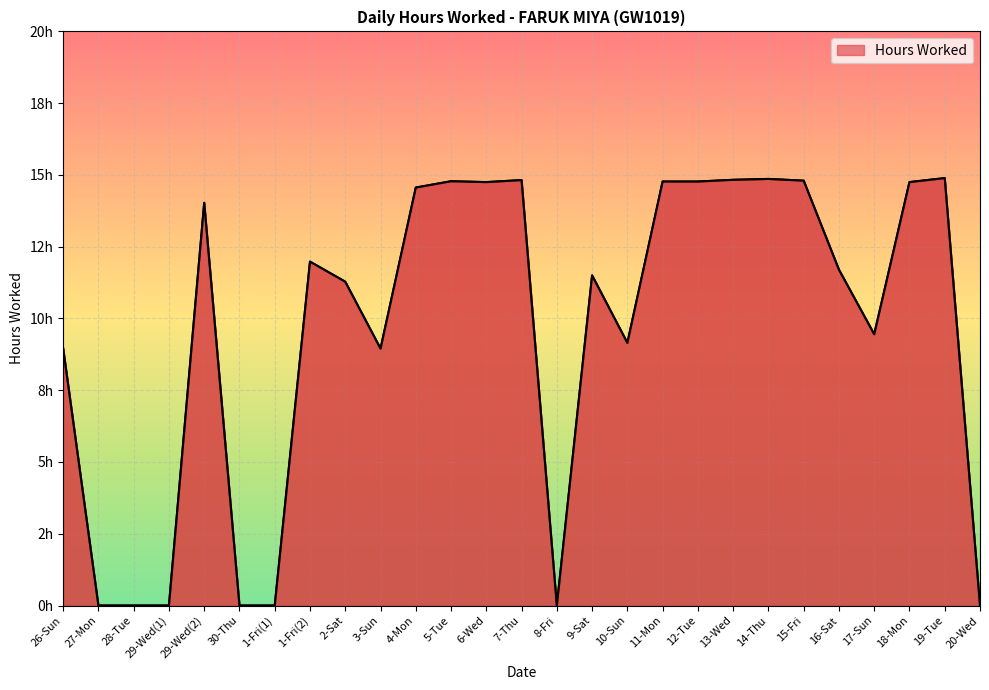

List the labels in order of value, smallest first.

27-Mon, 28-Tue, 29-Wed(1), 30-Thu, 1-Fri(1), 8-Fri, 20-Wed, 3-Sun, 26-Sun, 10-Sun, 17-Sun, 2-Sat, 9-Sat, 16-Sat, 1-Fri(2), 29-Wed(2), 4-Mon, 6-Wed, 18-Mon, 11-Mon, 12-Tue, 5-Tue, 15-Fri, 7-Thu, 13-Wed, 14-Thu, 19-Tue